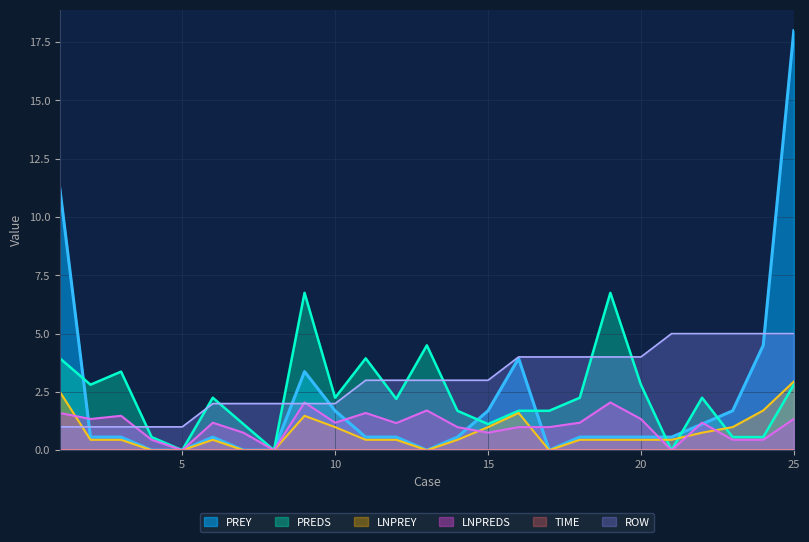

What is the sum of all PREDS values?

57.9